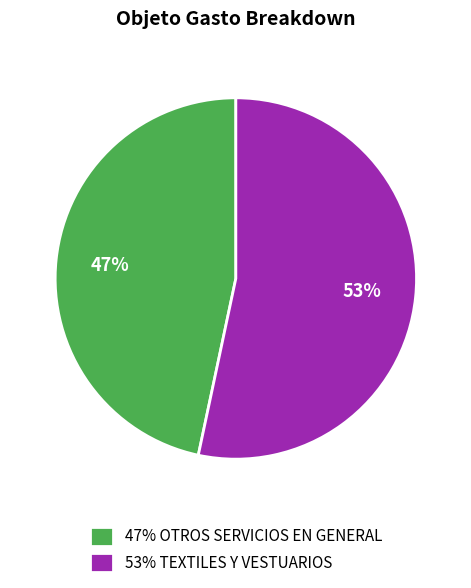

How many segments does this pie chart have?

2